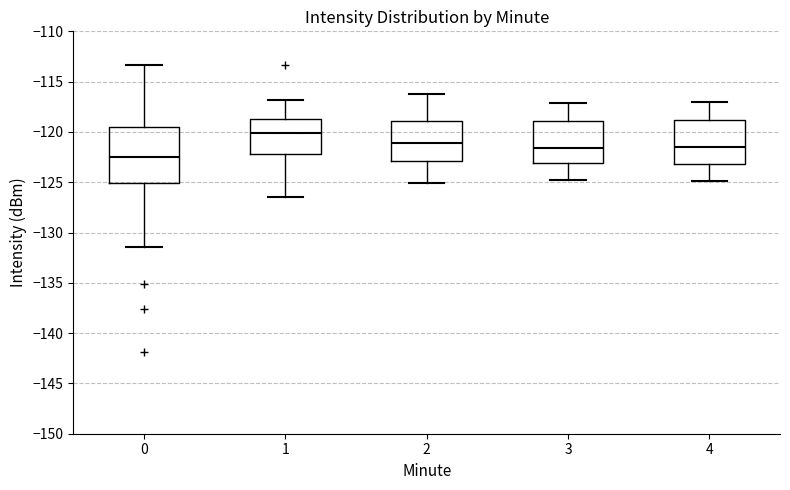

Which box has the lowest median line?

0